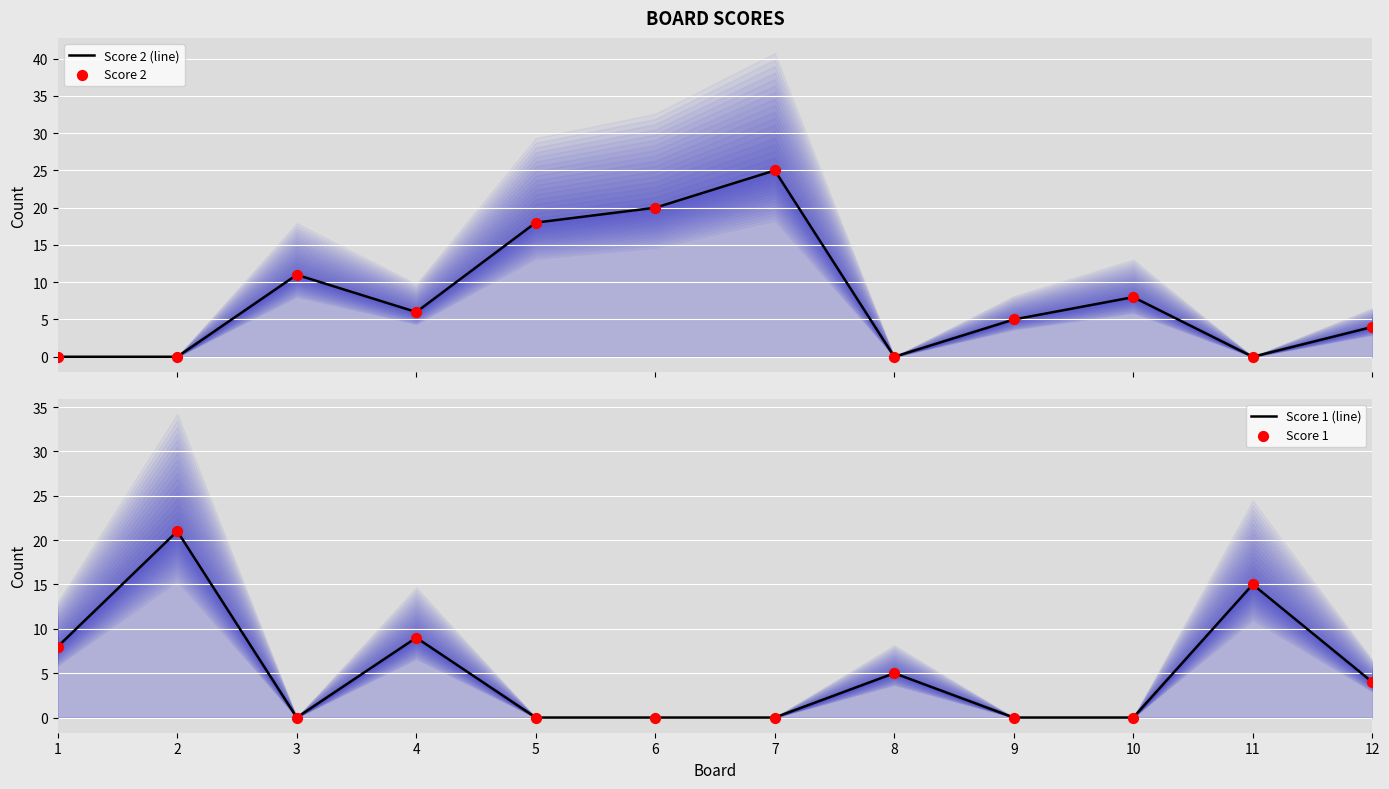

At how many categories does at least one series exceed 19?

3